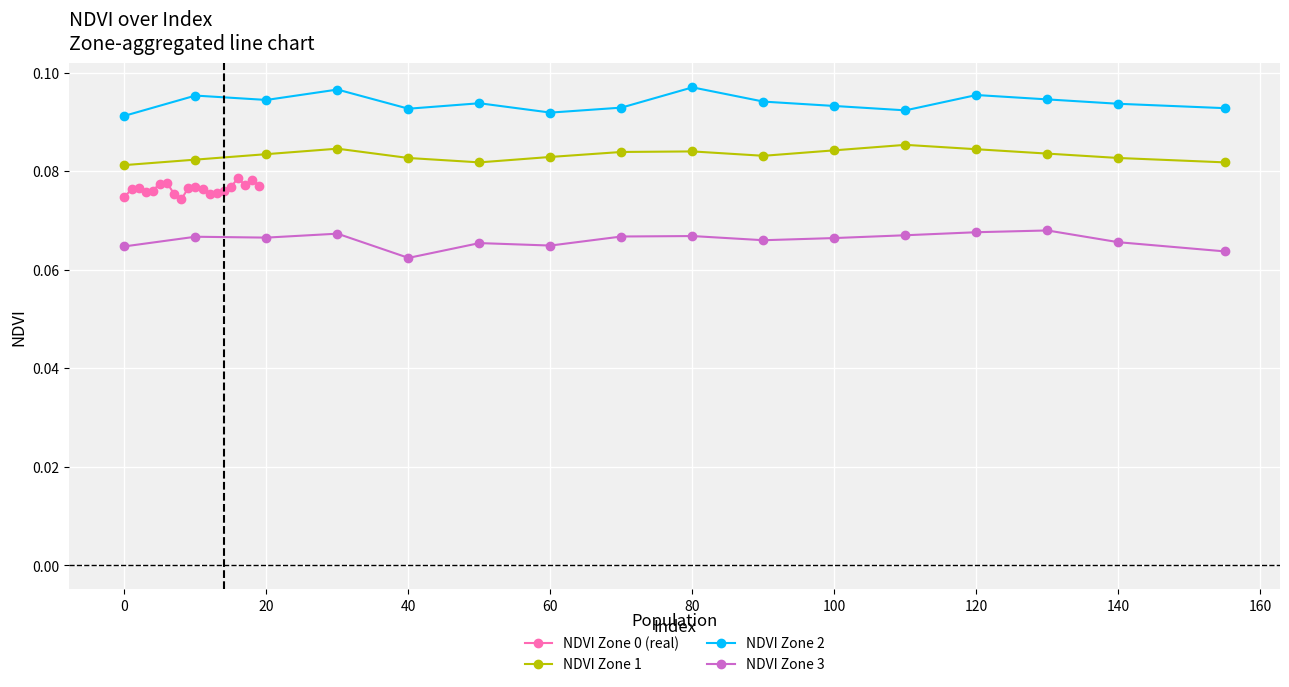

Reading left to right, what are all the values shown in this chart?

NDVI Zone 1: 0.1	0.1	0.1	0.1	0.1	0.1	0.1	0.1	0.1	0.1	0.1	0.1	0.1	0.1	0.1	0.1
NDVI Zone 2: 0.1	0.1	0.1	0.1	0.1	0.1	0.1	0.1	0.1	0.1	0.1	0.1	0.1	0.1	0.1	0.1
NDVI Zone 3: 0.1	0.1	0.1	0.1	0.1	0.1	0.1	0.1	0.1	0.1	0.1	0.1	0.1	0.1	0.1	0.1